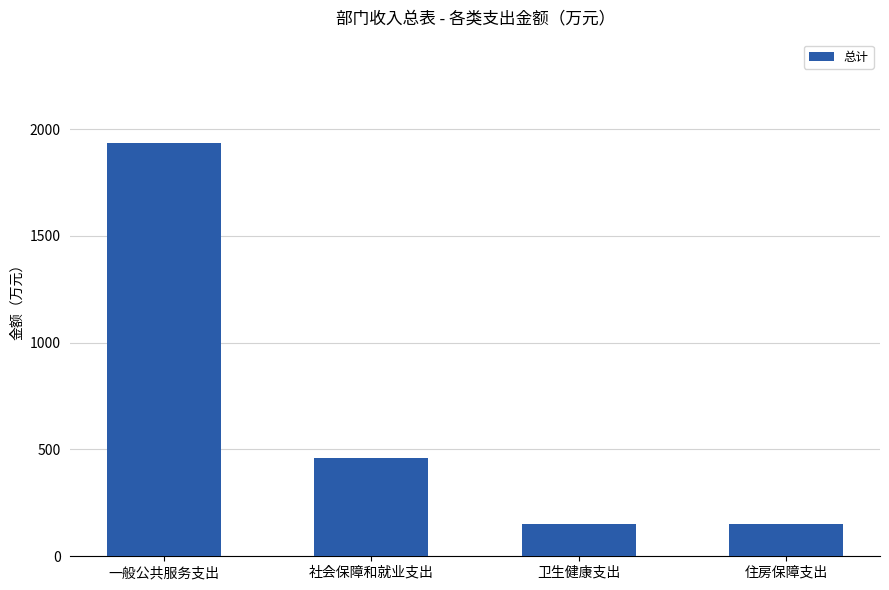

What is the label of the 2nd bar from the right?

卫生健康支出